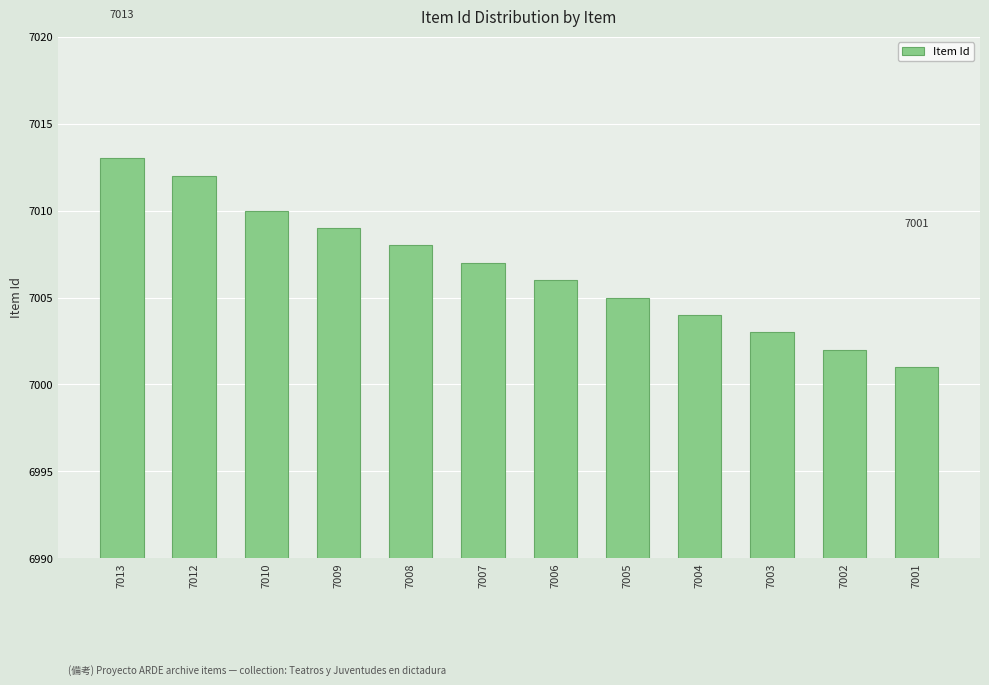

Which category has the lowest value across all series?

7001